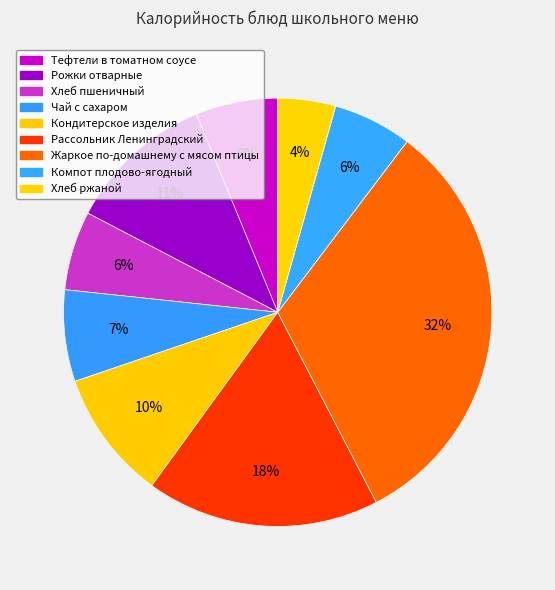

To the nearest percent, what is the difference between the largest and smallest slice percentages?

28%